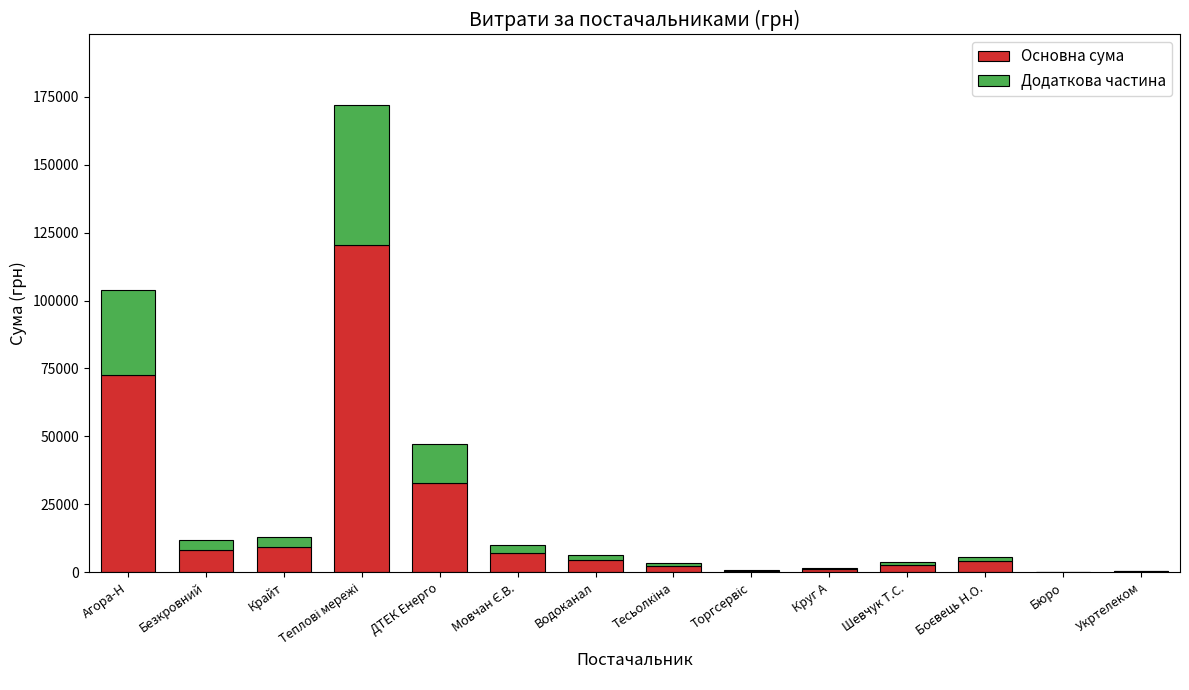

What is the highest value of the Основна сума series?

120505.7